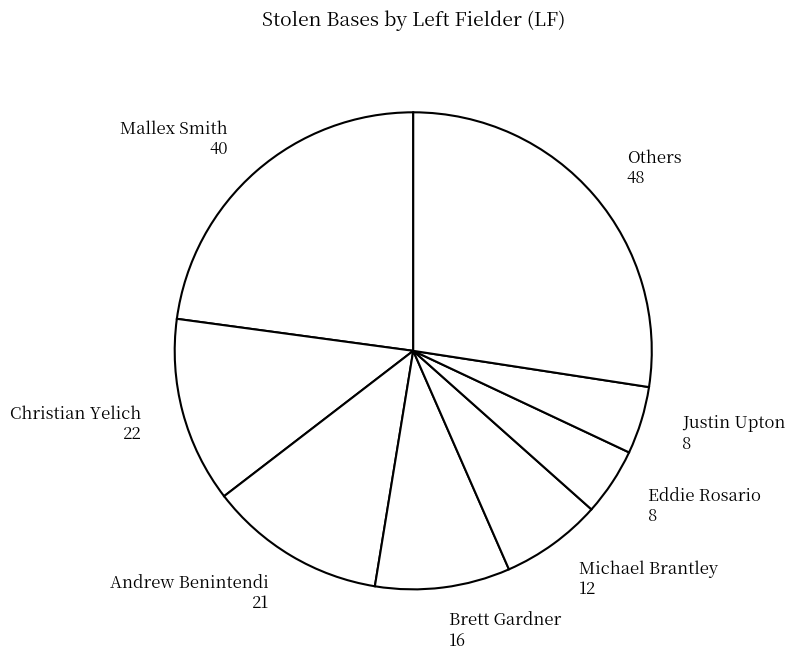

Is the sum of Mallex Smith 40 and Brett Gardner 16 greater than half?

No